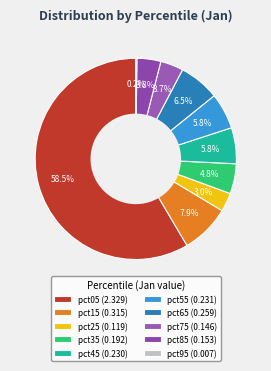

Is pct25 the majority of the pie?

No